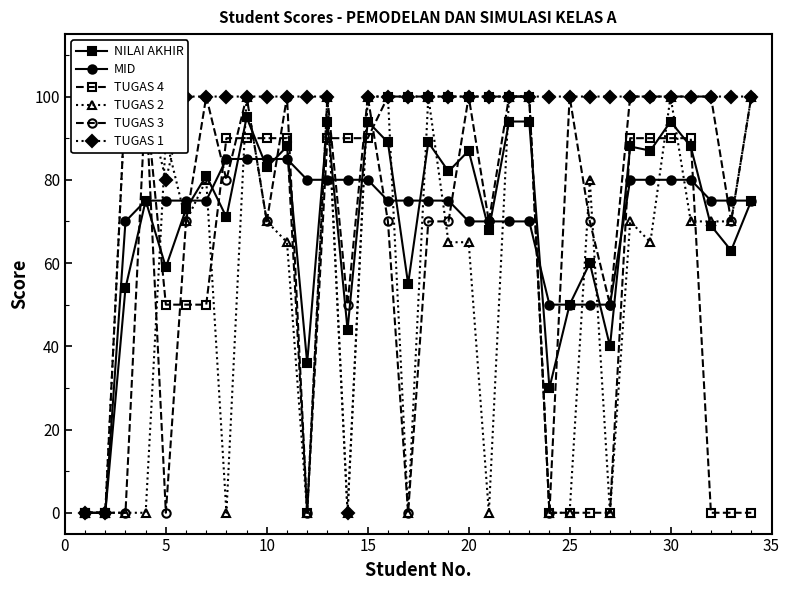

The value of MID at 30 is 47. True or false?

False